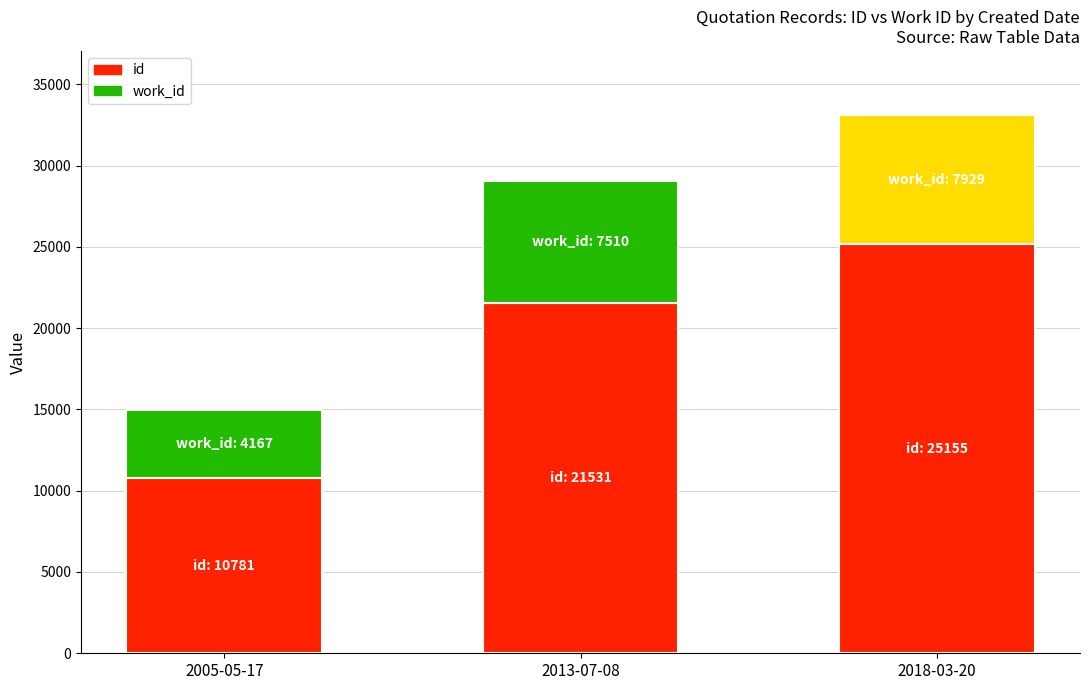

What is the total value across all series at 2018-03-20?

33084